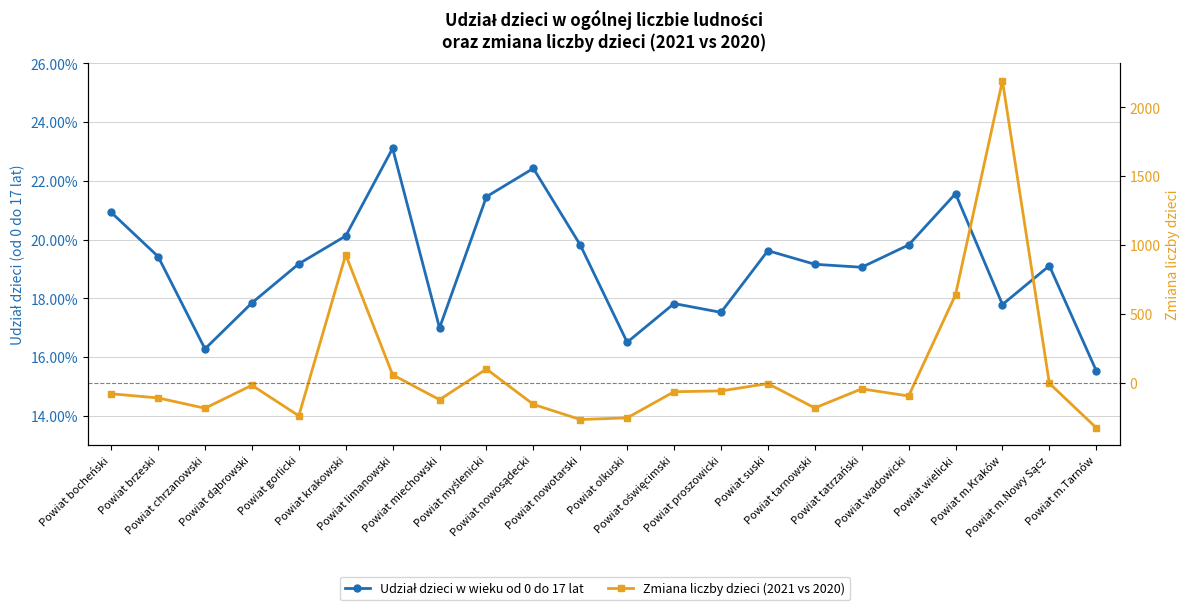

How many Udział dzieci w wieku od 0 do 17 lat values are between 0 and 1?

22